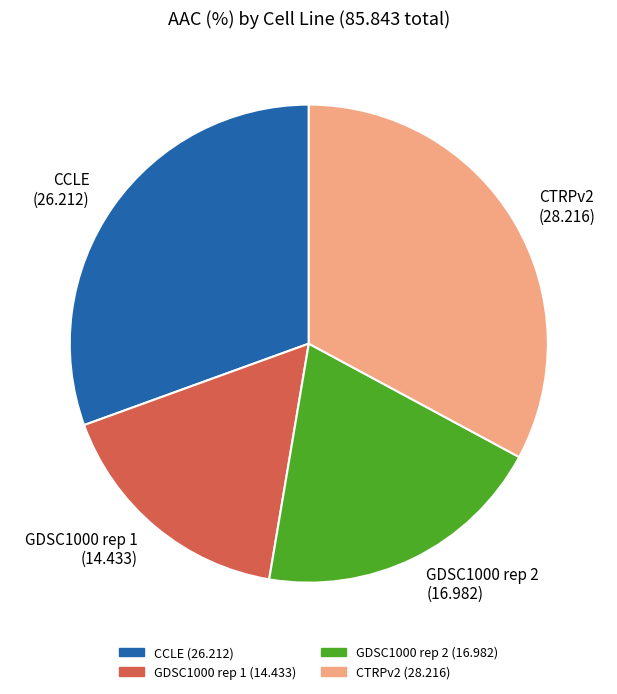

Is the sum of CCLE (26.212) and CTRPv2 (28.216) greater than half?

Yes